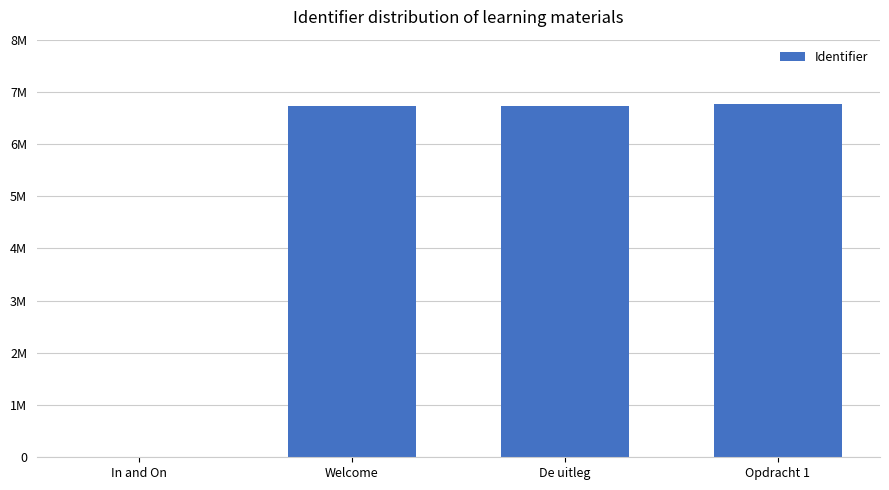

Does the chart contain stacked bars?

No